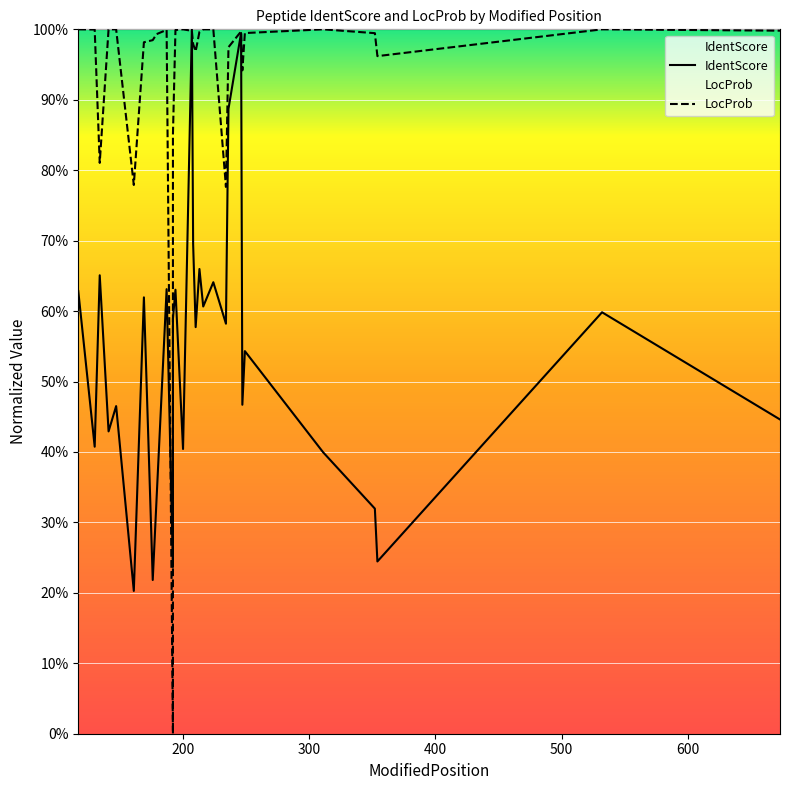

Is this an area chart (filled region under the line)?

No